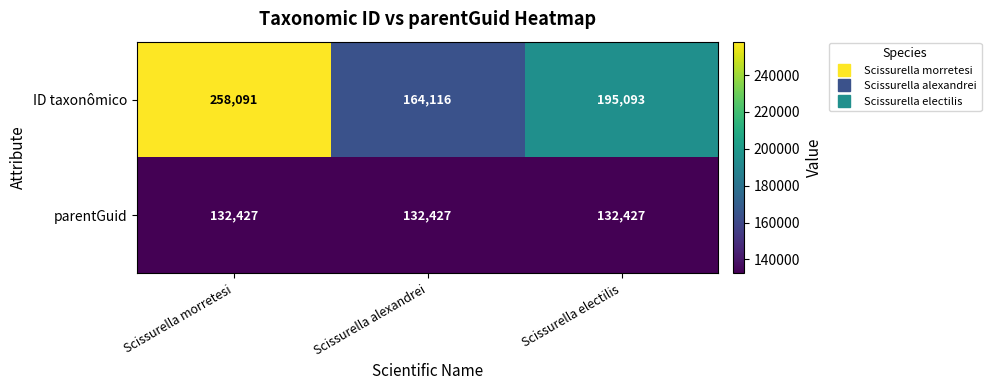

Which series has the largest range (max minus min)?

ID taxonômico